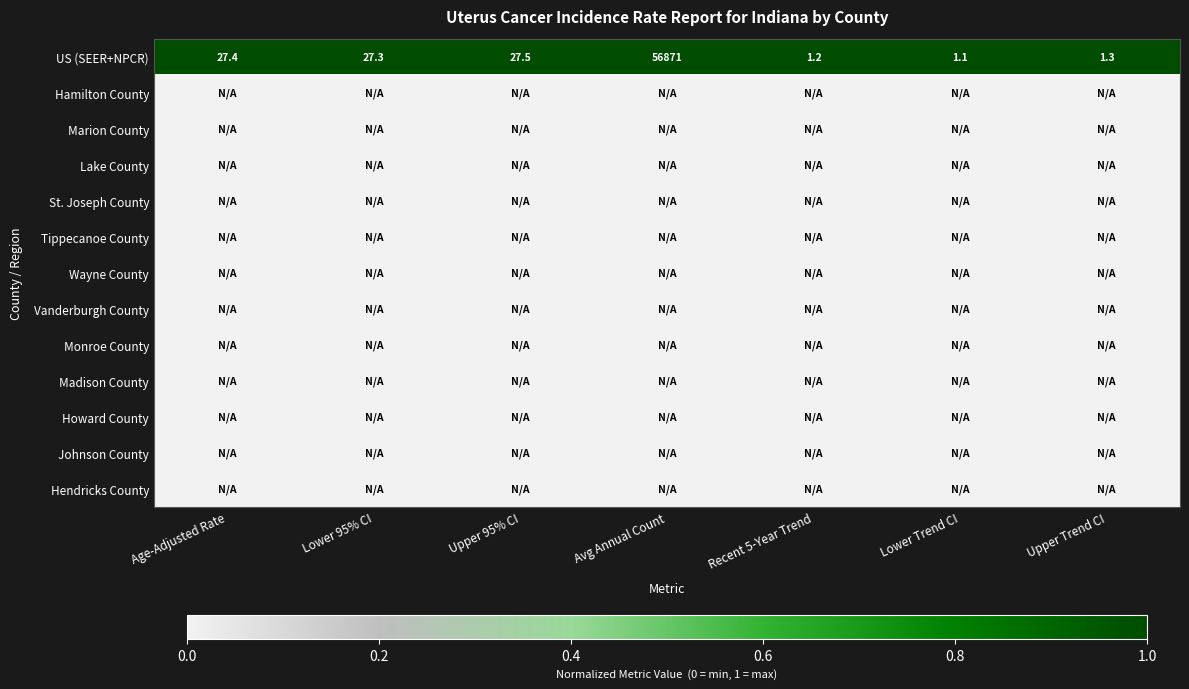

What is the difference between the maximum and minimum values in the US (SEER+NPCR) series?

56869.9